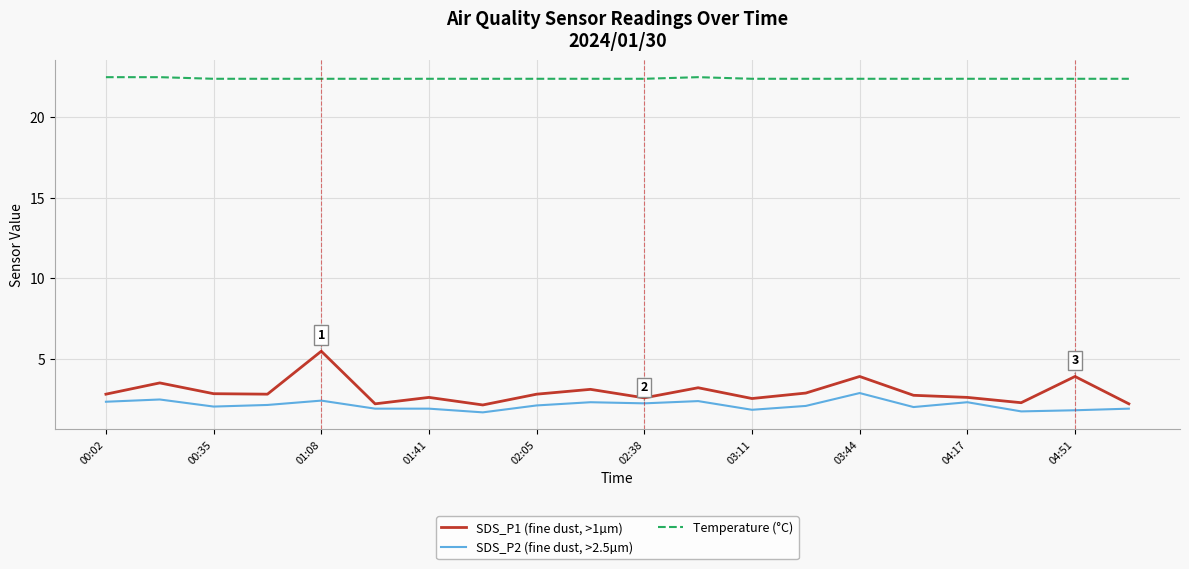

List the series in order of their peak value, highest first.

Temperature (°C), SDS_P1 (fine dust, >1µm), SDS_P2 (fine dust, >2.5µm)